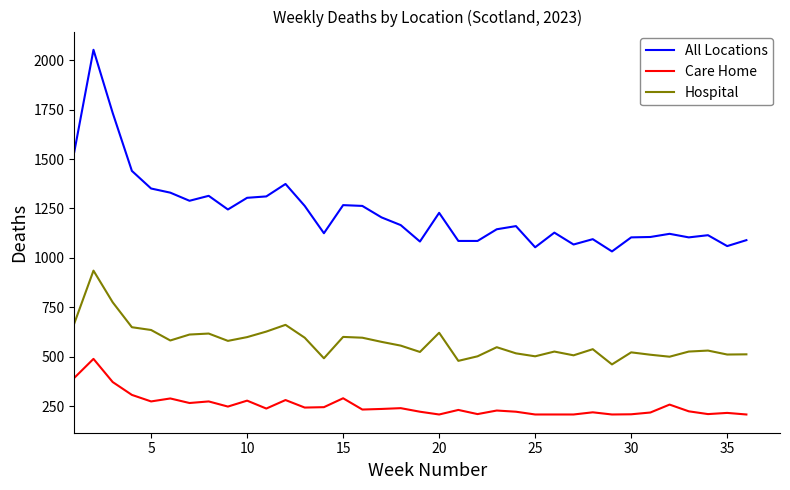

What is the maximum value shown in the chart?

2052